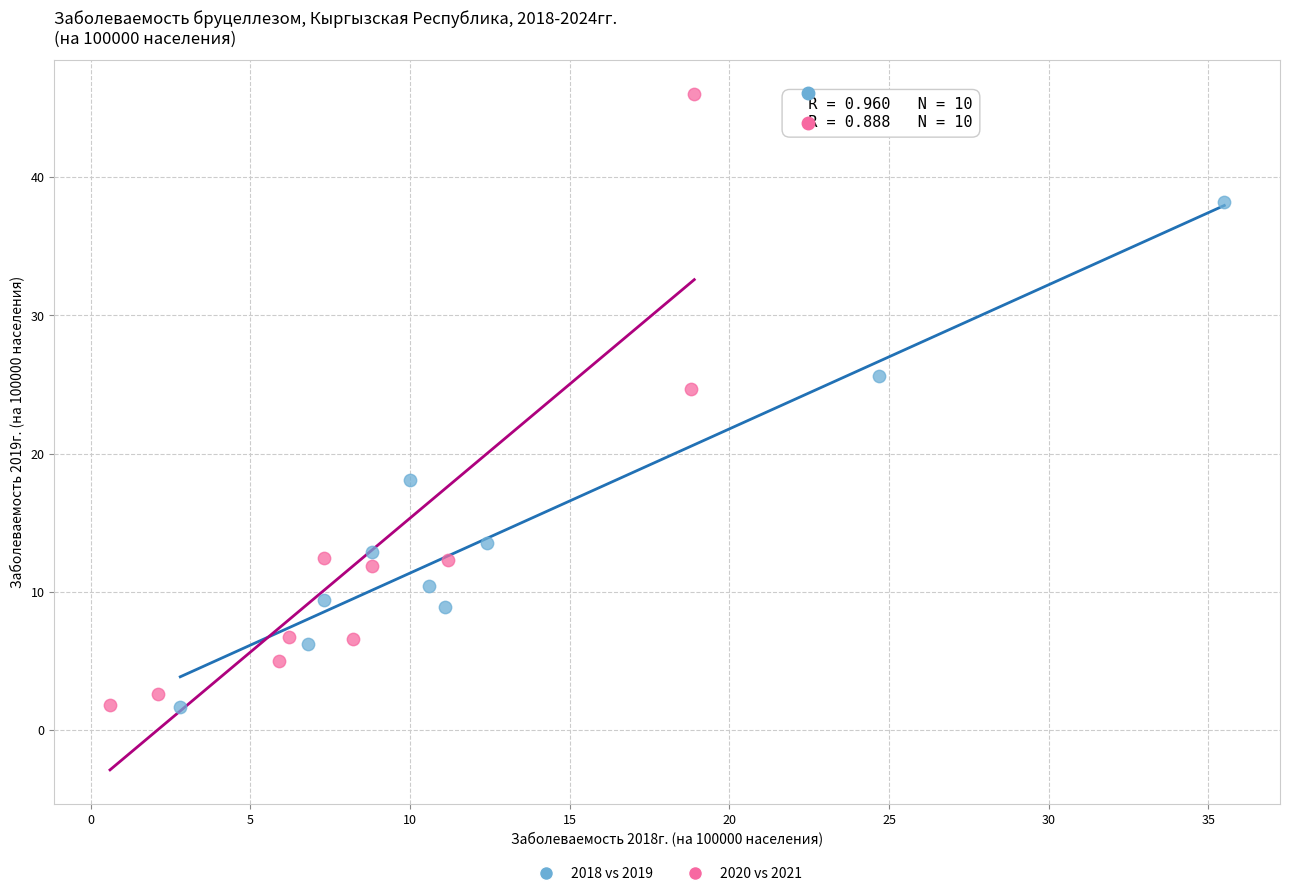

Which series has the largest Y range (max minus min)?

2020 vs 2021